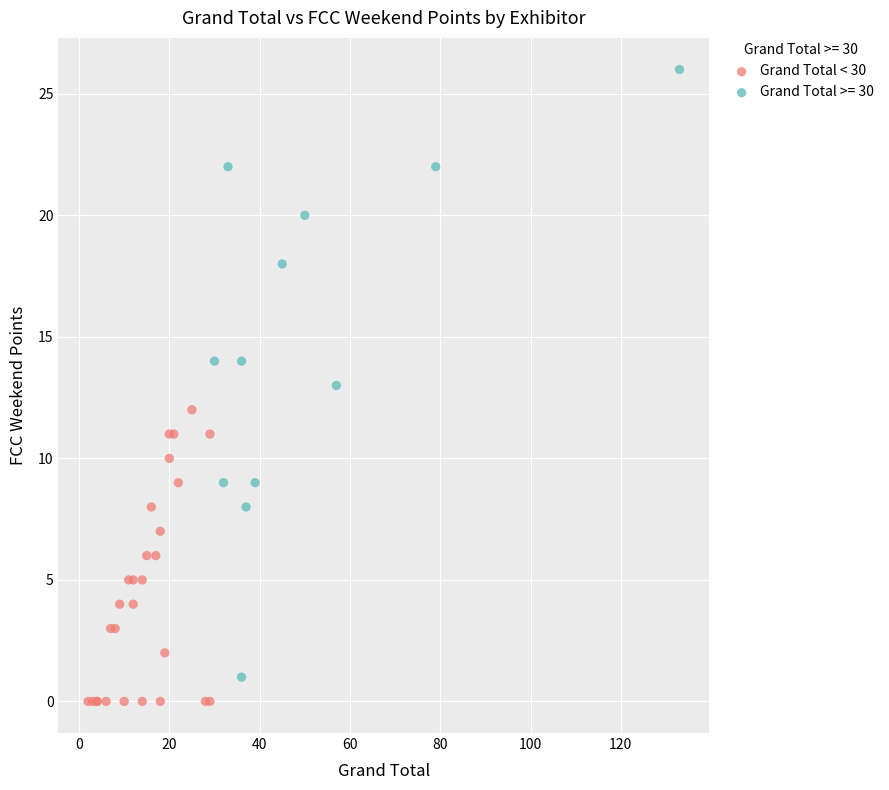

Which series contains the highest Y value?

Grand Total >= 30